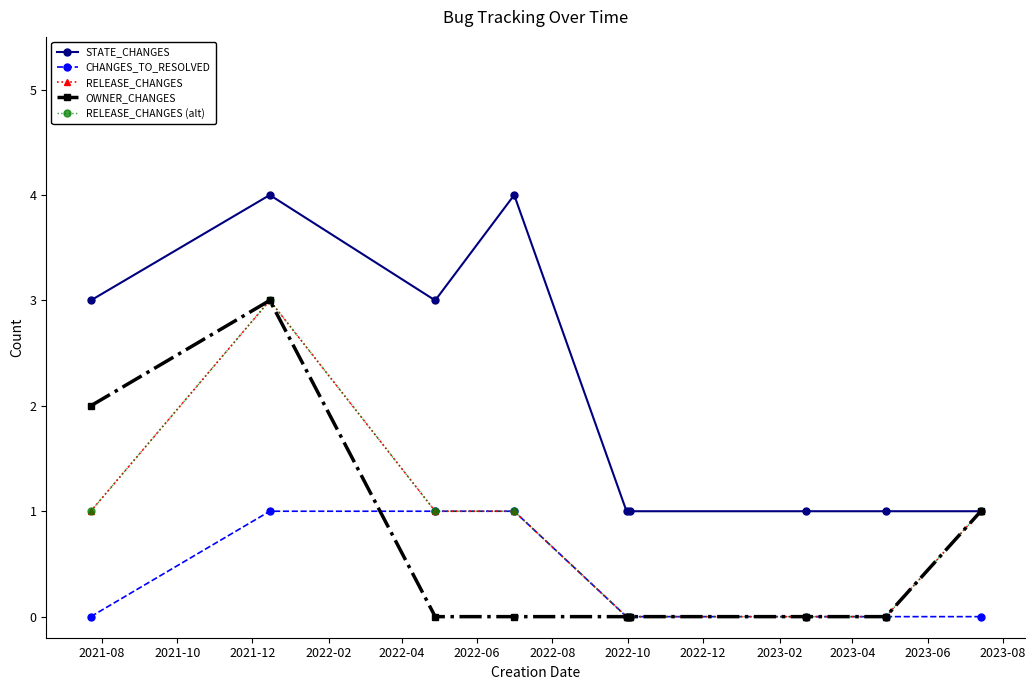

In OWNER_CHANGES, how many points are higher than both neighbors (excluding endpoints)?

1